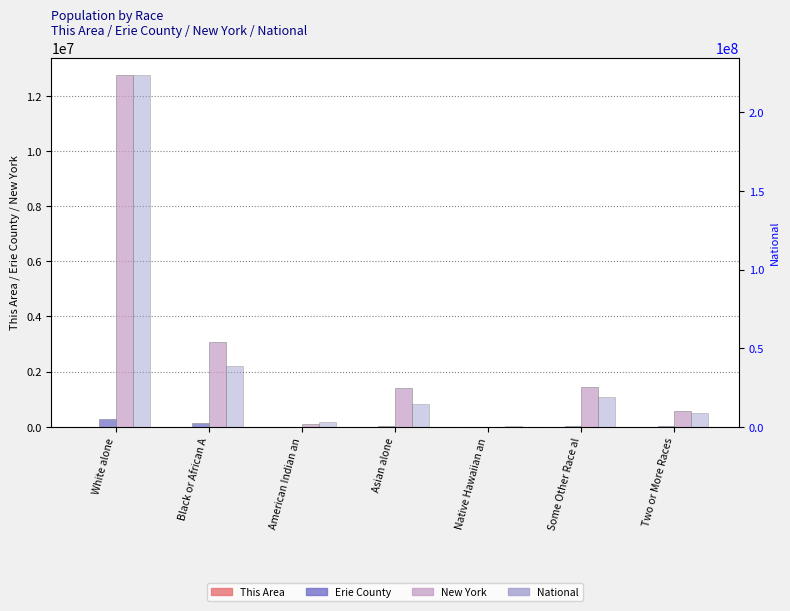

How many values in the National series are below 14674252?

3